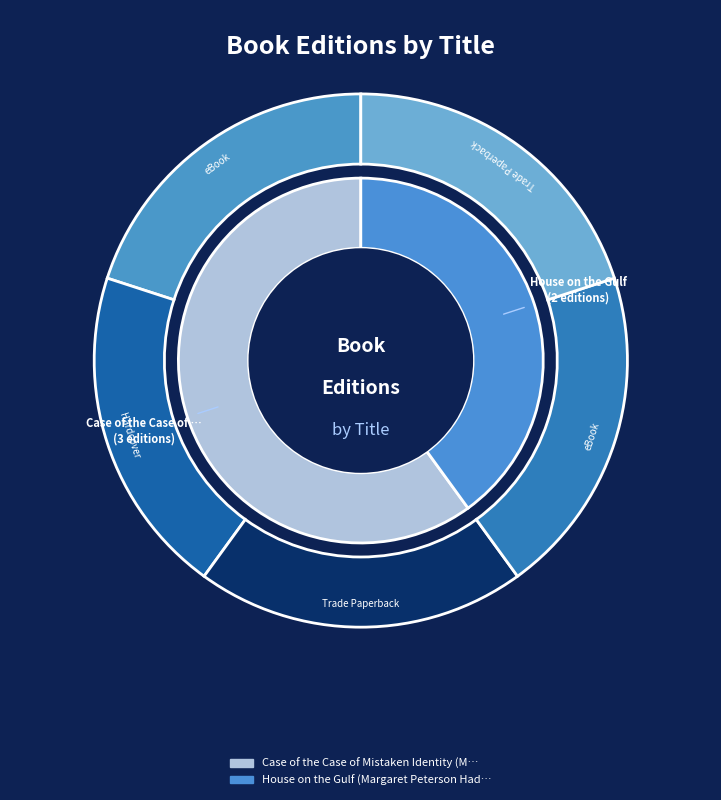

How many segments does this pie chart have?

2